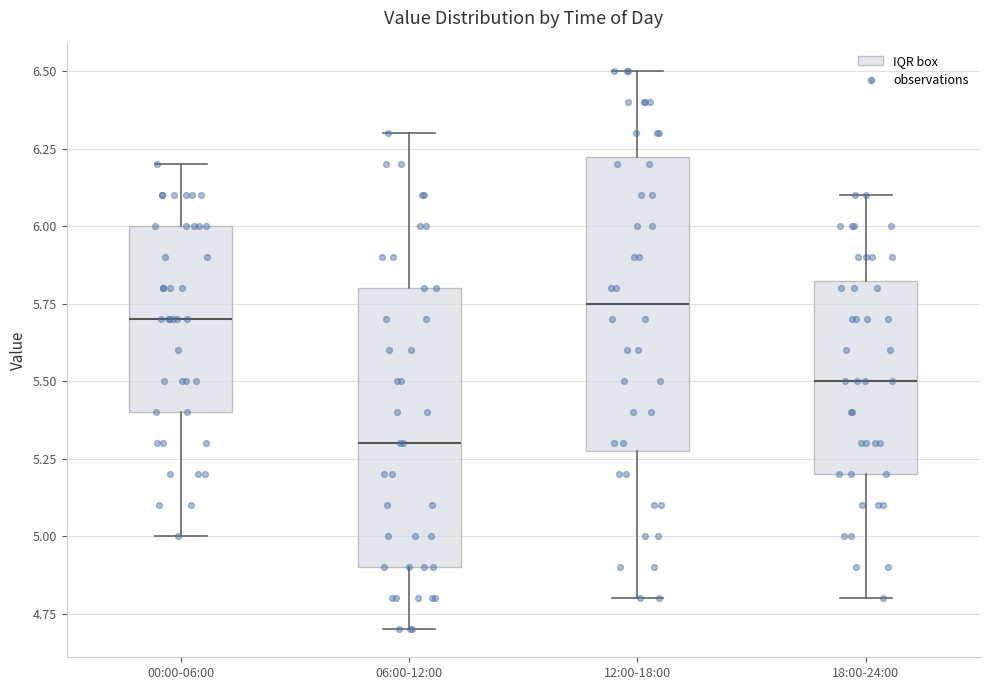

Reading left to right, read every box against the y-axis: the position of its median line, the range the box covers, and the ends of its whiskers. The values are not printed on the chart, so give them approximately, as read against the axis.

00:00-06:00: median 5.70, box 5.40 to 6.00, whiskers 5.00 to 6.20
06:00-12:00: median 5.30, box 4.90 to 5.80, whiskers 4.70 to 6.30
12:00-18:00: median 5.75, box 5.30 to 6.25, whiskers 4.80 to 6.50
18:00-24:00: median 5.50, box 5.20 to 5.85, whiskers 4.80 to 6.10